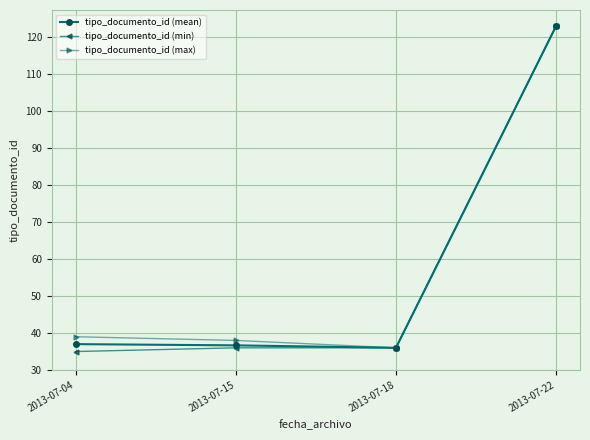

True or false: tipo_documento_id (mean) has a value of 36.0 at 2013-07-18.

True